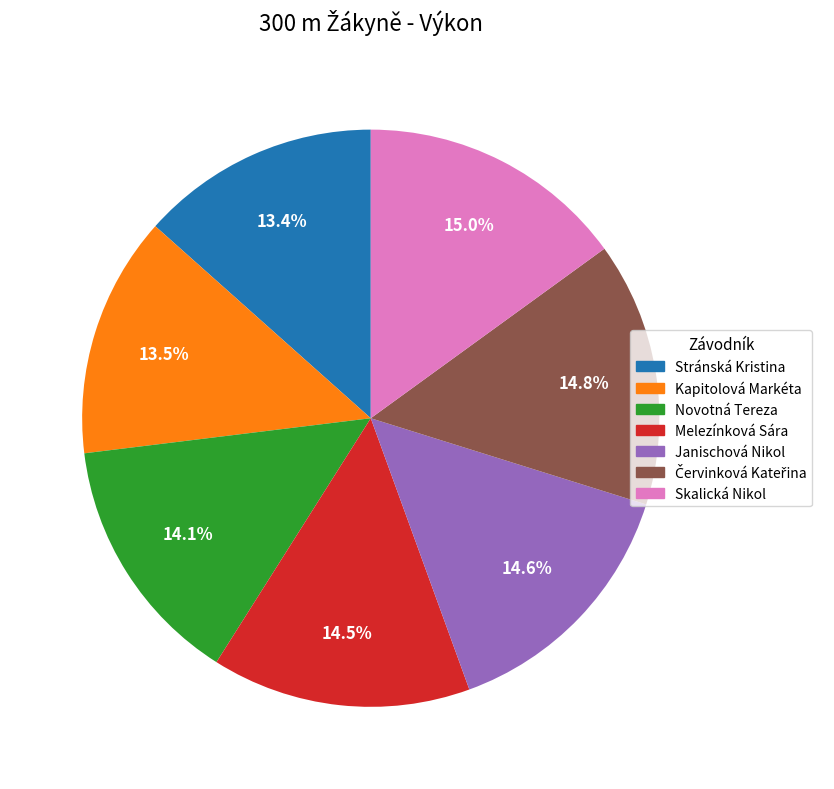

To the nearest percent, what is the average slice percentage?

14%